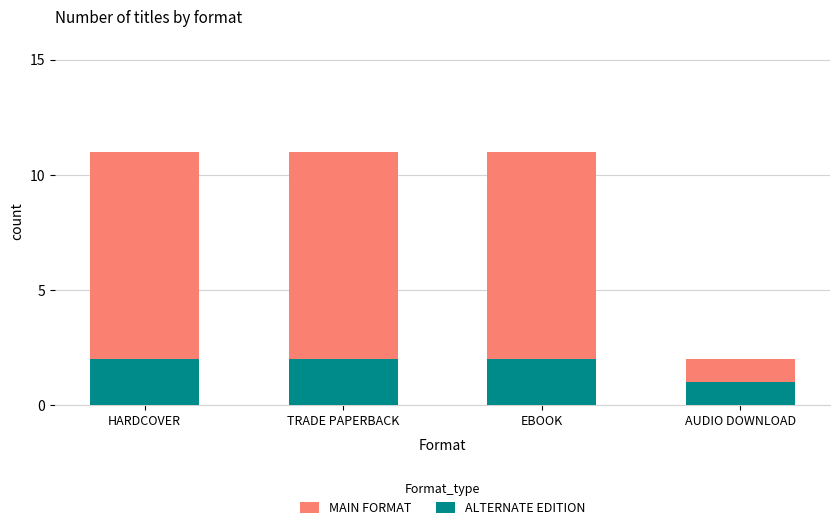

What is the label of the 4th bar from the left?

AUDIO DOWNLOAD